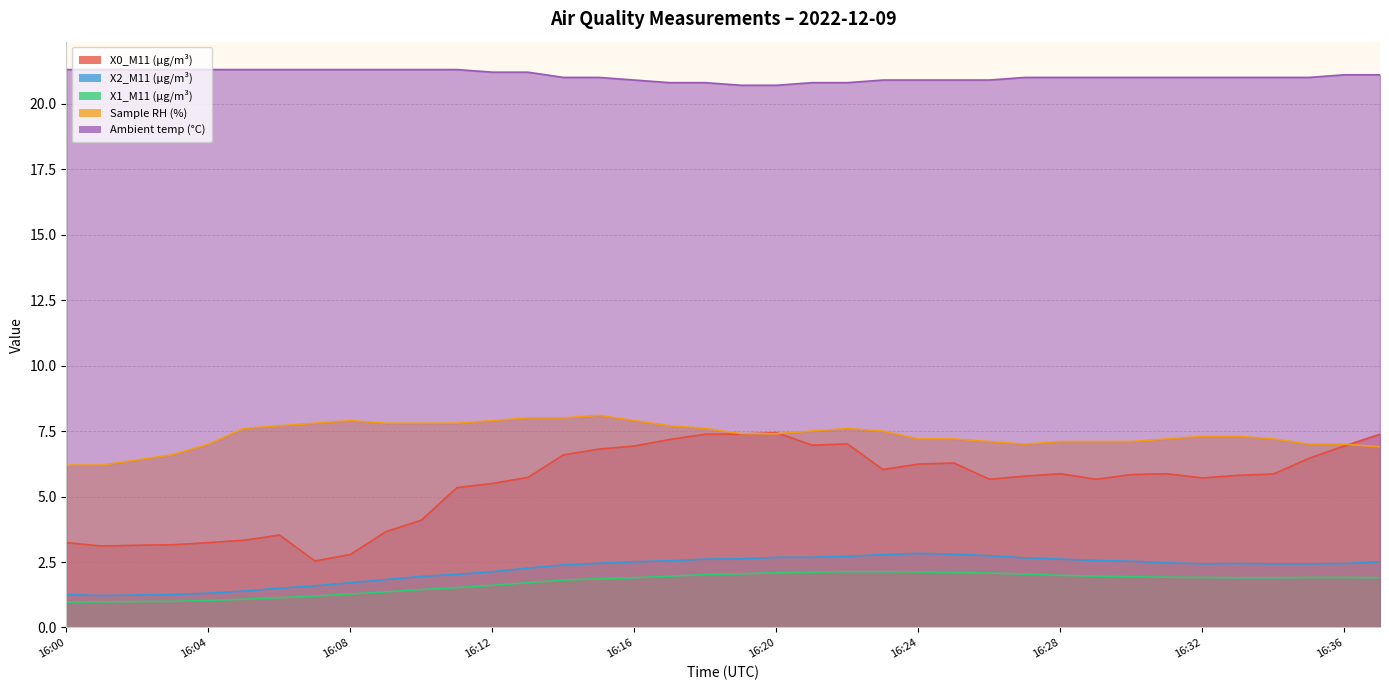

Reading left to right, transcribe all the data shown in this chart.

X0_M11 (μg/m³): 3.2	3.1	3.1	3.2	3.2	3.3	3.5	2.5	2.8	3.7	4.1	5.3	5.5	5.7	6.6	6.8	6.9	7.2	7.4	7.4	7.4	7.0	7.0	6.0	6.2	6.3	5.7	5.8	5.9	5.7	5.8	5.9	5.7	5.8	5.9	6.5	6.9	7.4
X2_M11 (μg/m³): 1.3	1.2	1.2	1.3	1.3	1.4	1.5	1.6	1.7	1.8	1.9	2.0	2.1	2.3	2.4	2.5	2.5	2.5	2.6	2.6	2.7	2.7	2.7	2.8	2.8	2.8	2.7	2.7	2.6	2.6	2.5	2.5	2.4	2.4	2.4	2.4	2.4	2.5
X1_M11 (μg/m³): 1.0	1.0	1.0	1.0	1.0	1.1	1.1	1.2	1.3	1.4	1.4	1.5	1.6	1.7	1.8	1.9	1.9	2.0	2.0	2.0	2.1	2.1	2.1	2.1	2.1	2.1	2.1	2.0	2.0	2.0	1.9	1.9	1.9	1.9	1.9	1.9	1.9	1.9
Sample RH (%): 6.2	6.2	6.4	6.6	7.0	7.6	7.7	7.8	7.9	7.8	7.8	7.8	7.9	8.0	8.0	8.1	7.9	7.7	7.6	7.4	7.4	7.5	7.6	7.5	7.2	7.2	7.1	7.0	7.1	7.1	7.1	7.2	7.3	7.3	7.2	7.0	7.0	6.9
Ambient temp (°C): 21.3	21.3	21.3	21.3	21.3	21.3	21.3	21.3	21.3	21.3	21.3	21.3	21.2	21.2	21.0	21.0	20.9	20.8	20.8	20.7	20.7	20.8	20.8	20.9	20.9	20.9	20.9	21.0	21.0	21.0	21.0	21.0	21.0	21.0	21.0	21.0	21.1	21.1